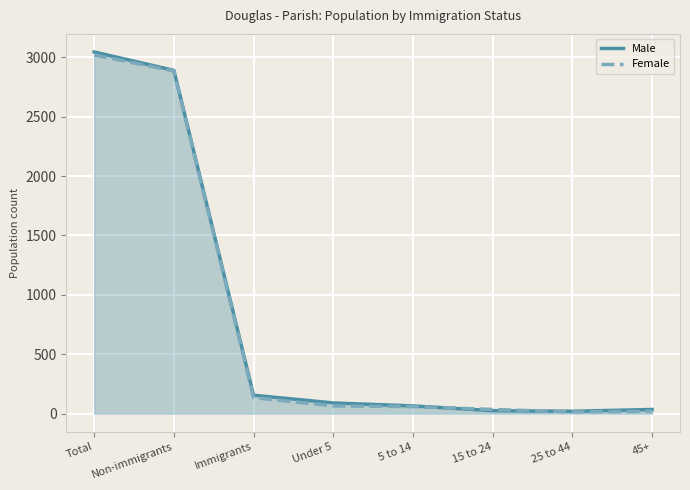

After their last crossing, which series has the higher values: Male or Female?

Male